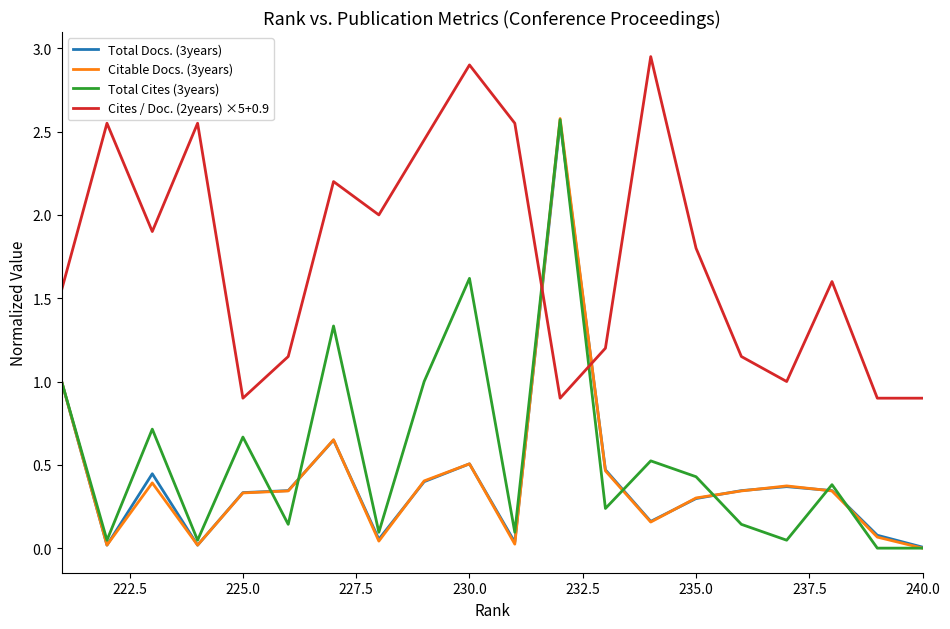

How many lines are shown in the chart?

4